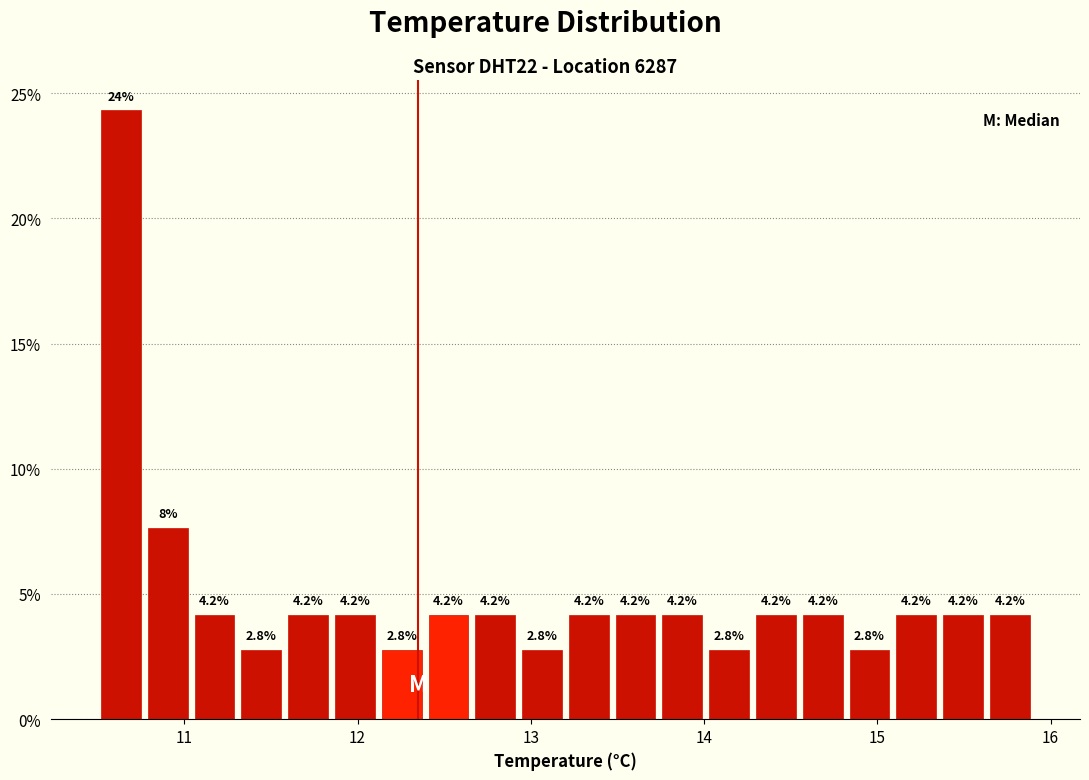

Read against the x-axis, roughly where is the centre of the tallest bar?

10.6